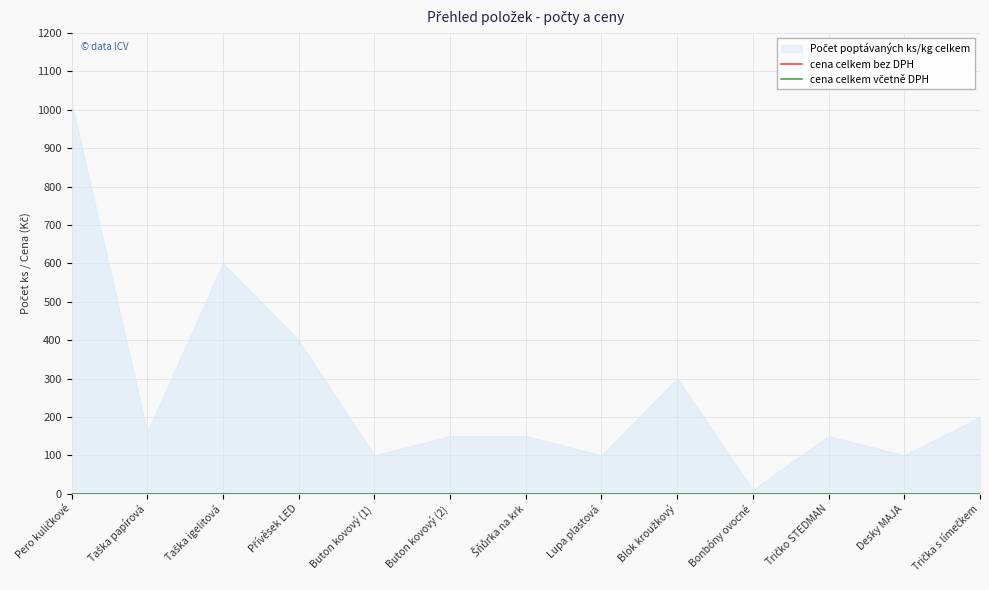

True or false: Počet poptávaných ks/kg celkem and cena celkem bez DPH intersect in this chart.

False